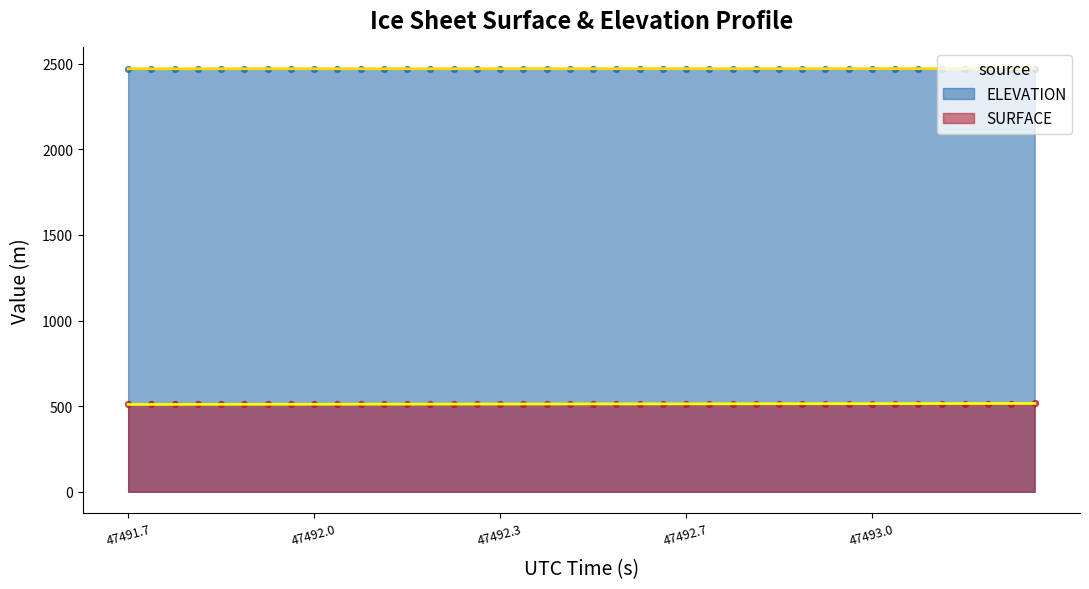

At how many categories does at least one series exceed 906?

40